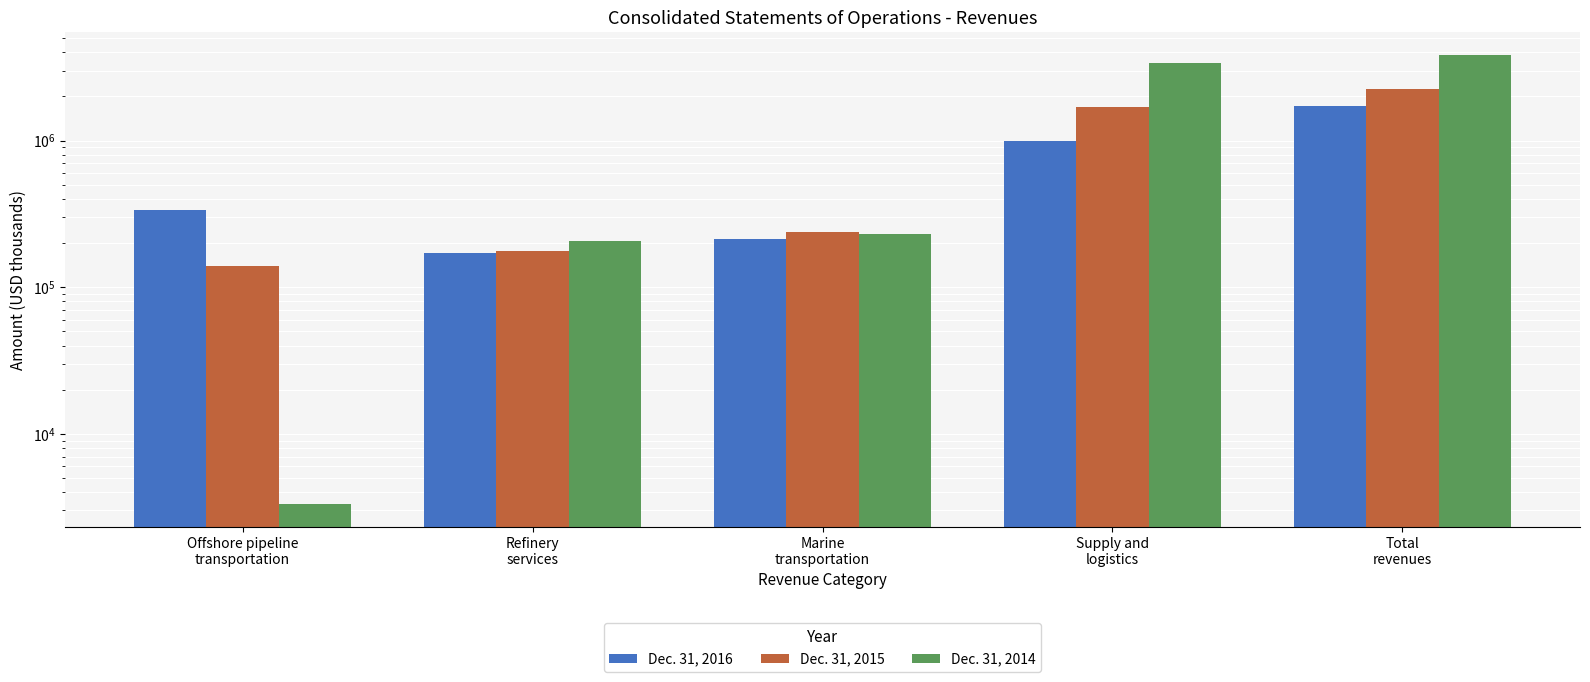

What are all the series names shown in the legend?

Dec. 31, 2016, Dec. 31, 2015, Dec. 31, 2014